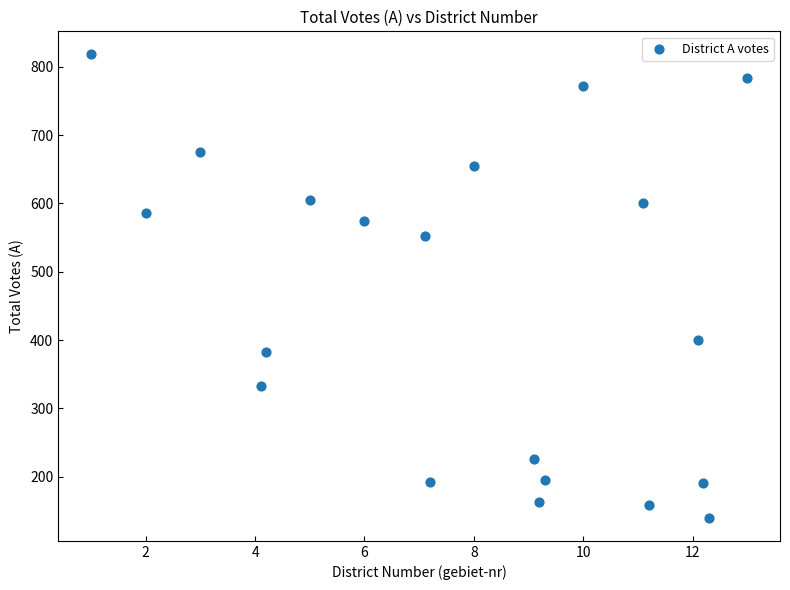

What is the range of Y values (max minus min)?

678